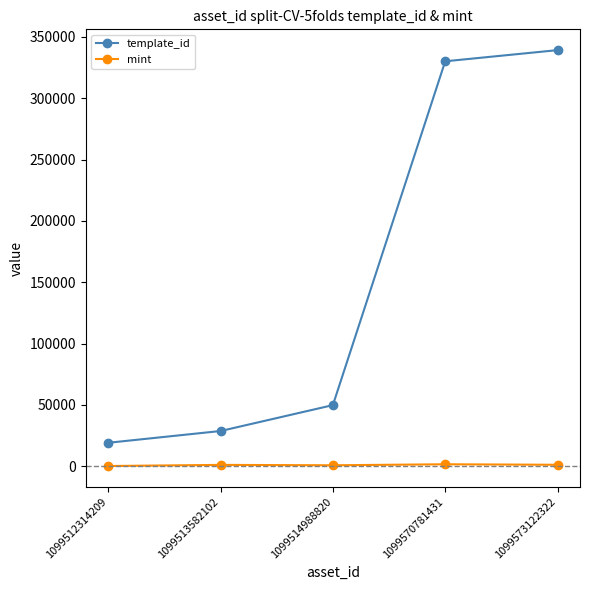

True or false: template_id has more than 2 points higher than both neighbors.

False